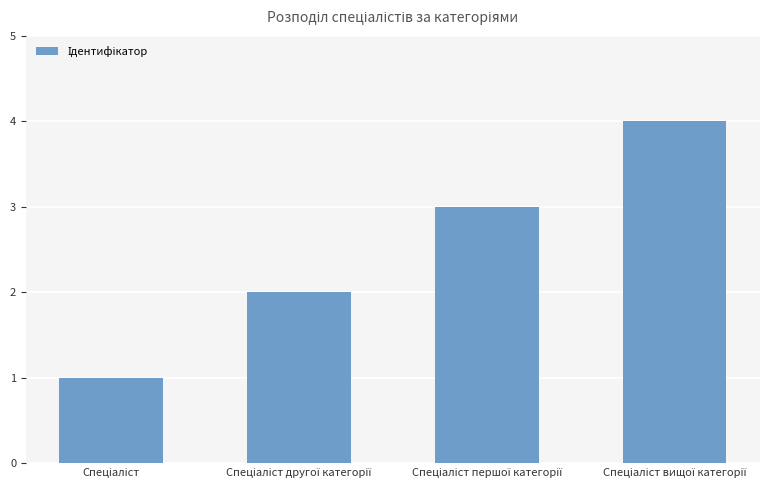

Reading right to left, extract all data points from this chart.

4	3	2	1